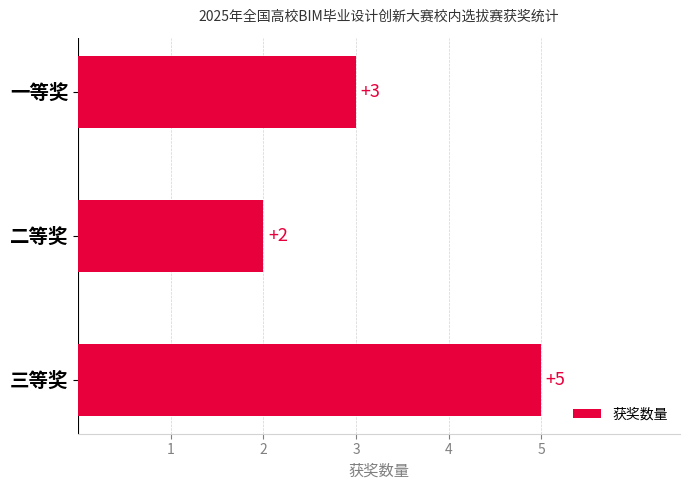

What is the sum of all values?

10